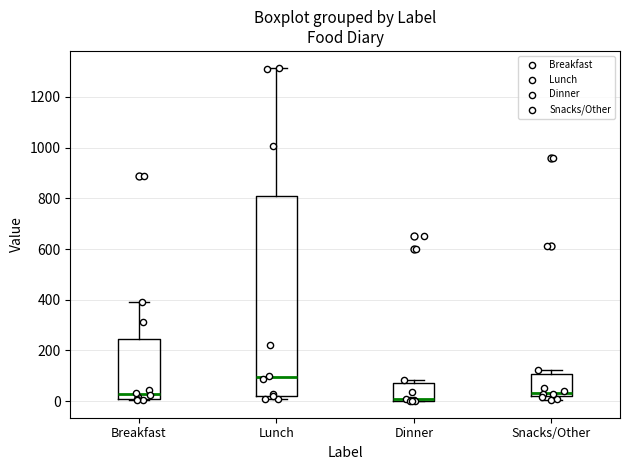

Comparing the boxes themselves (not the whiskers), which one is the tallest?

Lunch